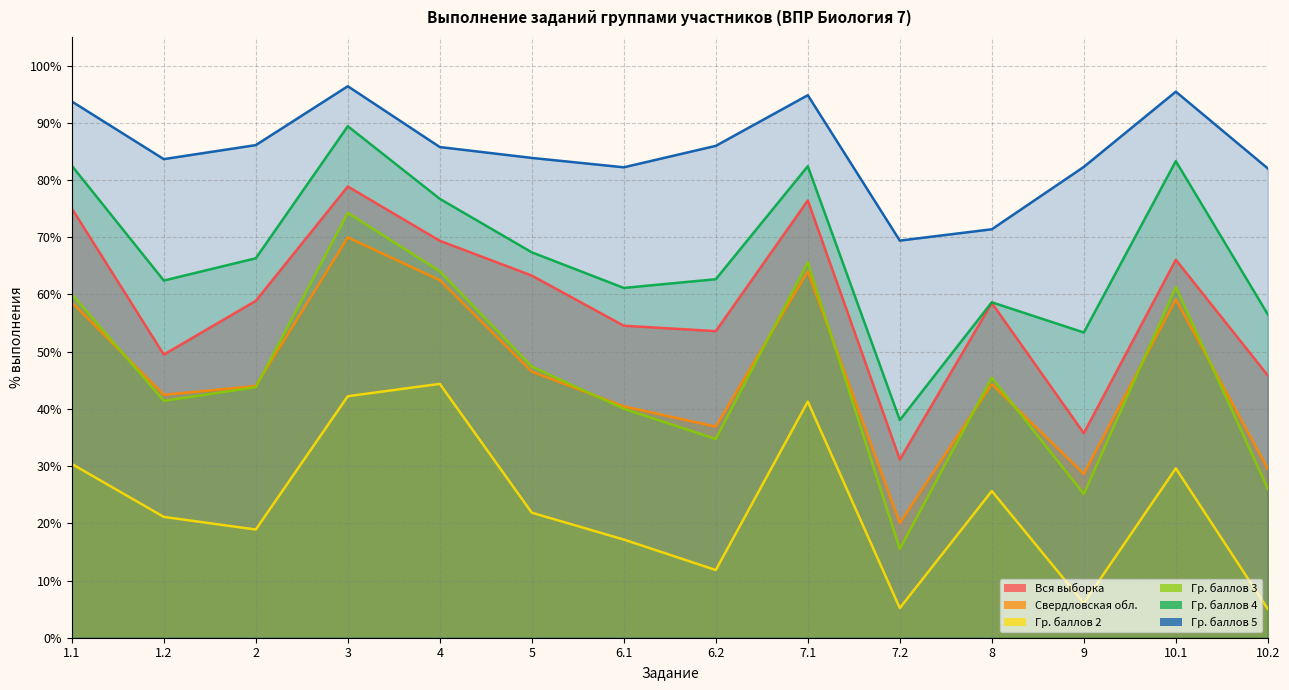

Between 7.2 and 6.2, which is larger?

6.2